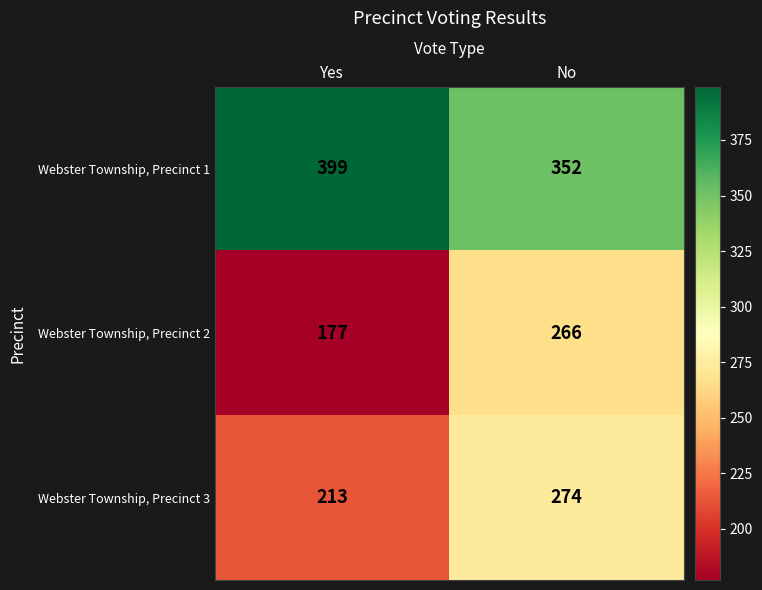

What is the difference between the Webster Township, Precinct 3 values at No and Yes?

61